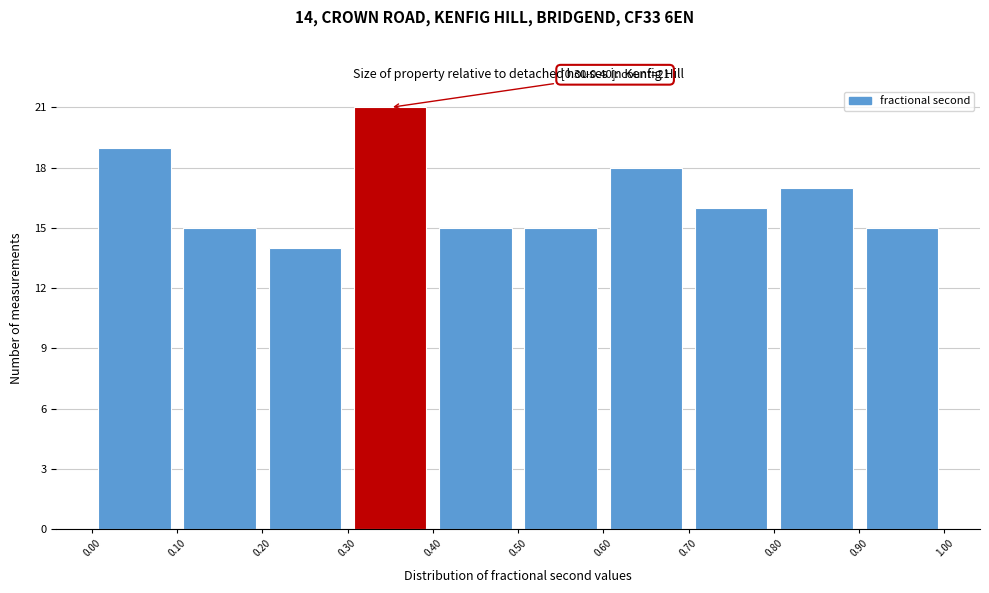

Which range on the x-axis has the tallest bar?

0.30 to 0.40